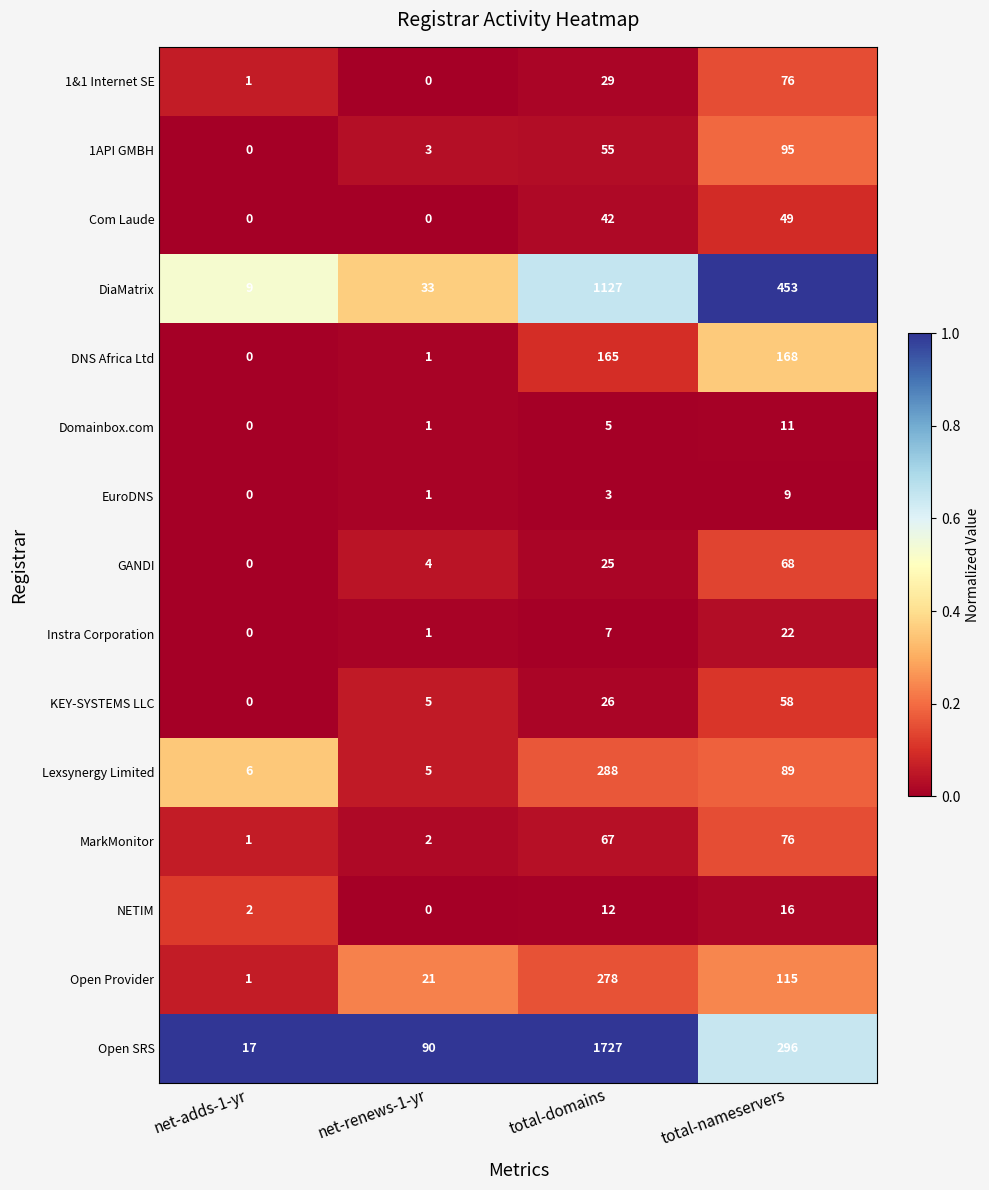

At which label does DNS Africa Ltd reach its minimum?

net-adds-1-yr